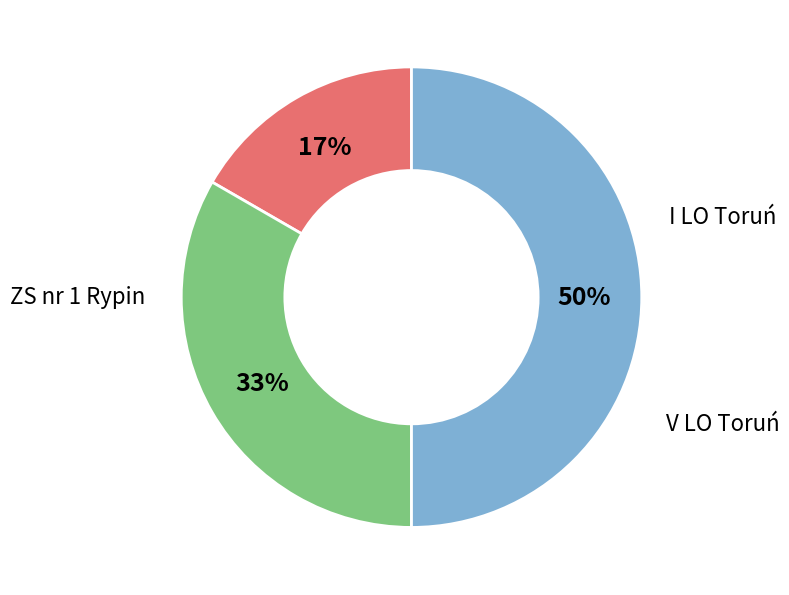

Is there any slice that represents more than half of the pie?

No